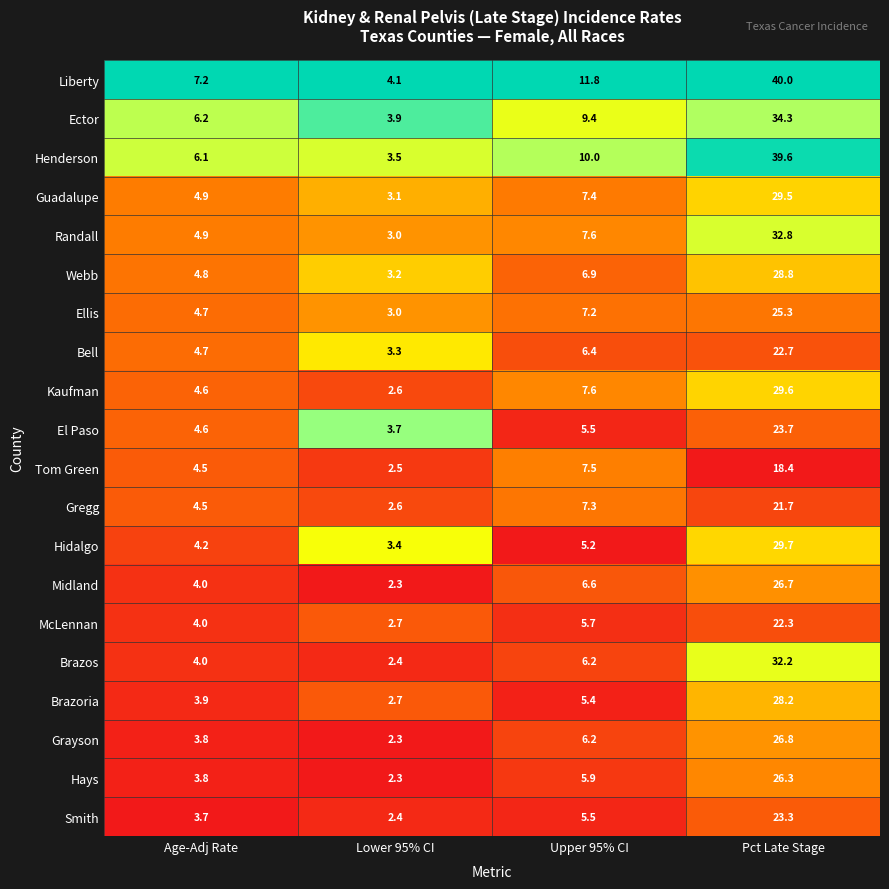

List the series in order of their peak value, lowest first.

Tom Green, Gregg, McLennan, Bell, Smith, El Paso, Ellis, Hays, Midland, Grayson, Brazoria, Webb, Guadalupe, Kaufman, Hidalgo, Brazos, Randall, Ector, Henderson, Liberty